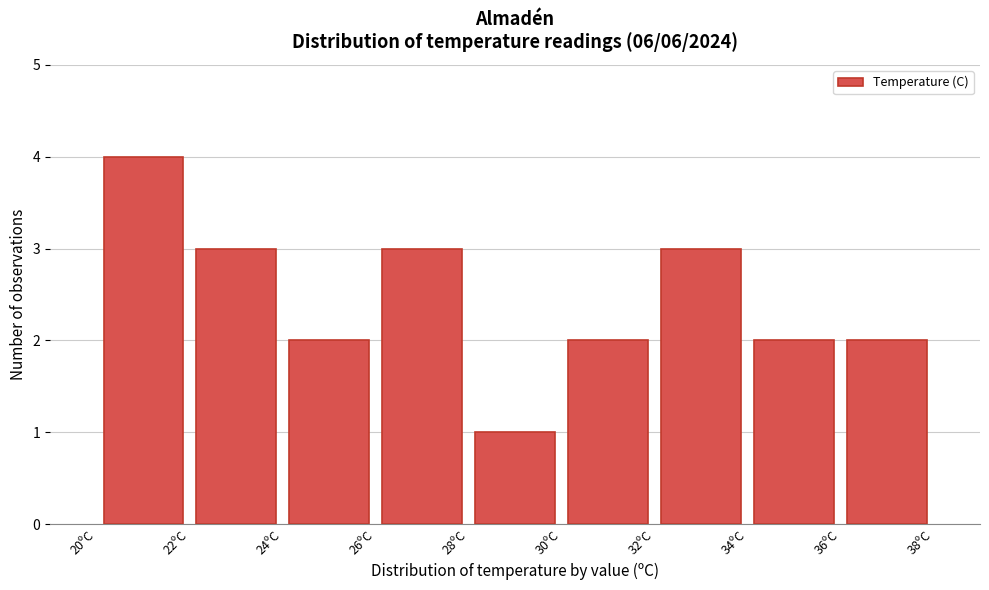

Which range on the x-axis has the tallest bar?

20 to 22